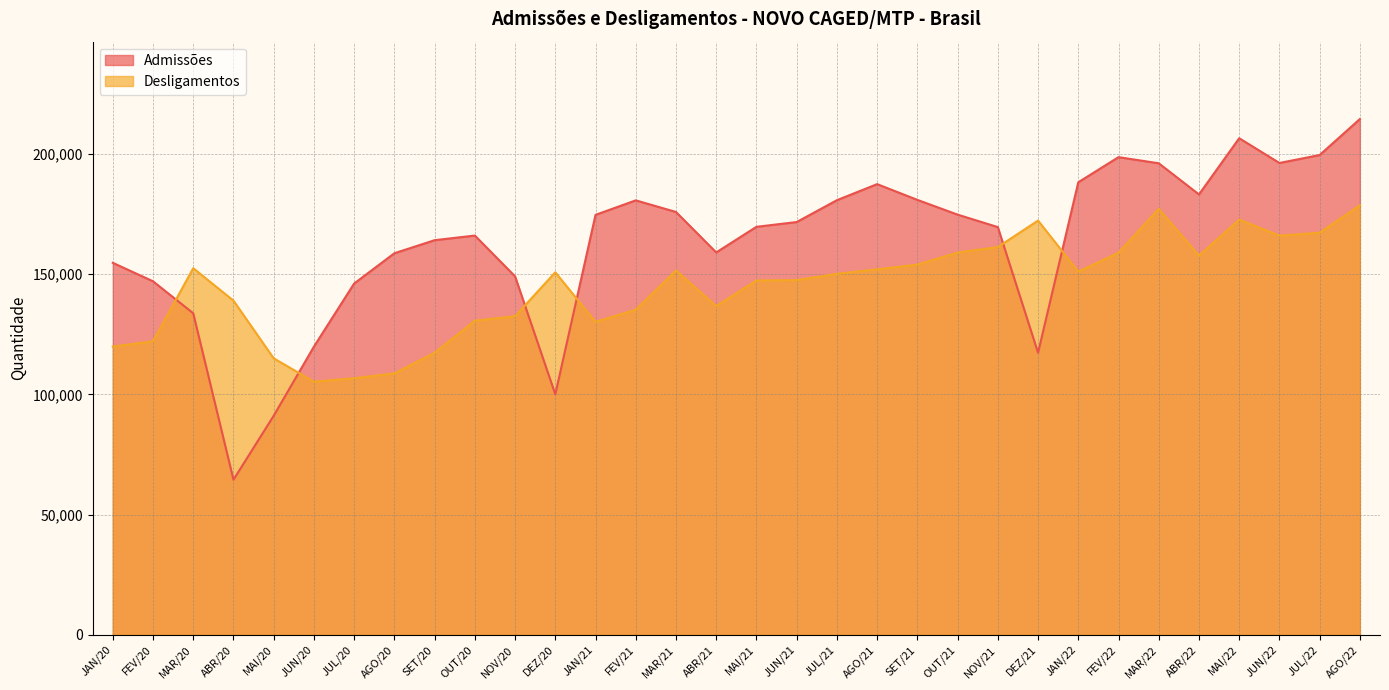

Reading right to left, list all the values displayed in this chart.

Admissões: 214606	199625	196314	206614	183228	196191	198742	188293	117337	169639	174823	180958	187518	180828	171739	169752	159091	175931	180761	174729	100041	149131	166117	164184	158757	146162	119902	91126	64515	133776	147086	154771
Desligamentos: 178720	167297	166066	172762	157742	177248	158967	151130	172349	161330	159054	154016	152072	150187	147583	147414	136768	151566	135277	130216	150825	132557	130686	117345	108762	106736	105306	115030	139036	152527	122107	119922